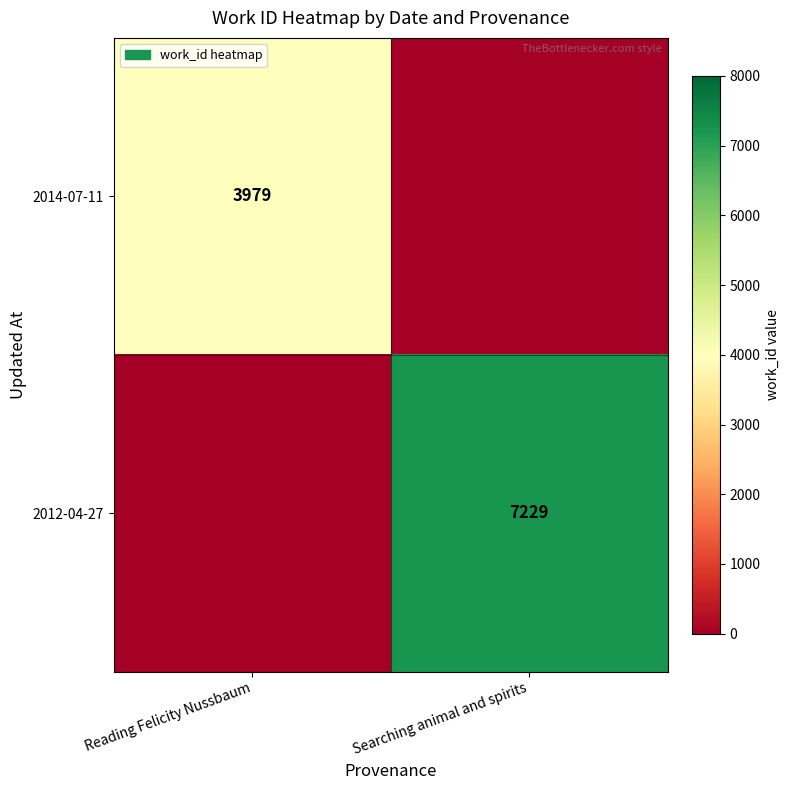

The value of 2014-07-11 at Reading Felicity Nussbaum is 904. True or false?

False